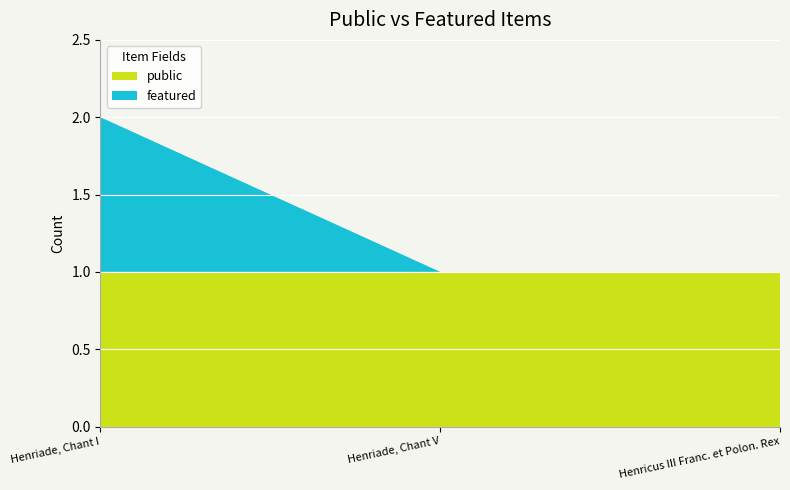

Reading left to right, extract all data points from this chart.

featured: 1	0	0
public: 1	1	1